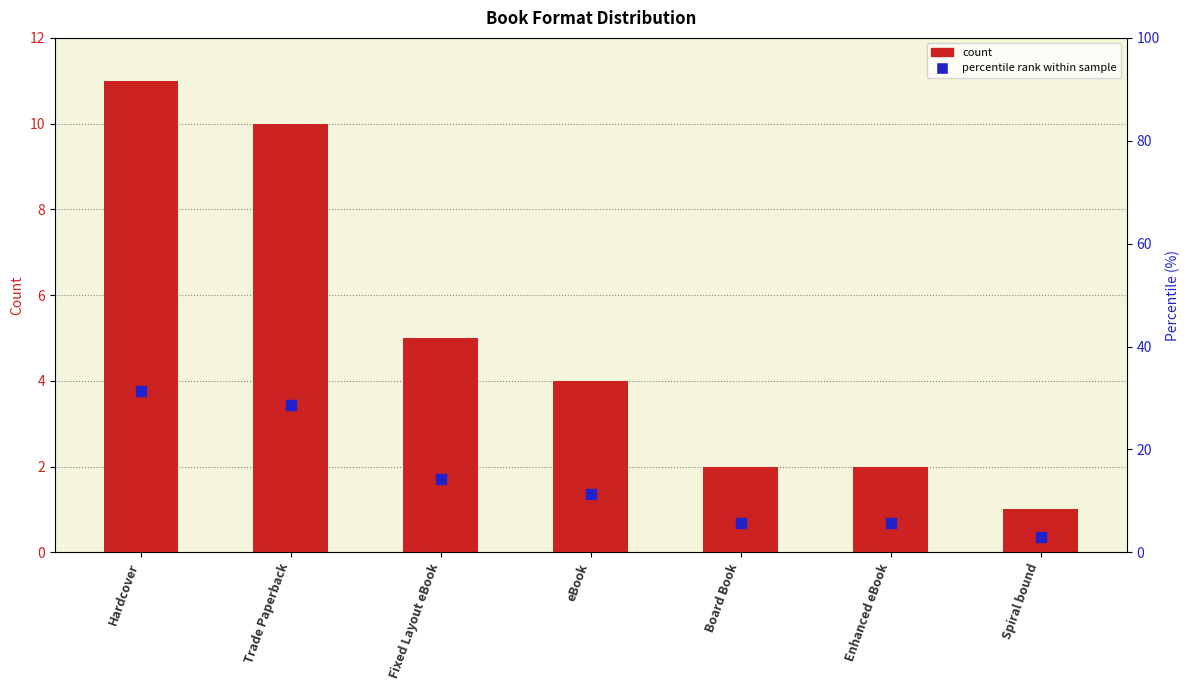

Is the value of percentile rank within sample at Spiral bound greater than the value of count at Board Book?

Yes